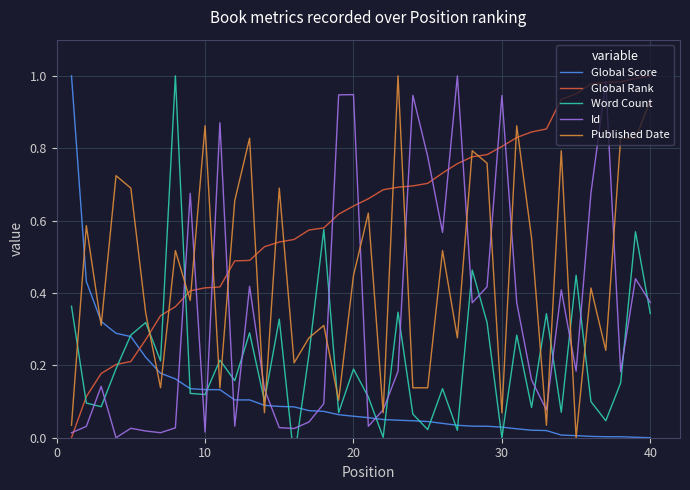

Is it true that Global Score equals 0.4 at 40?

False